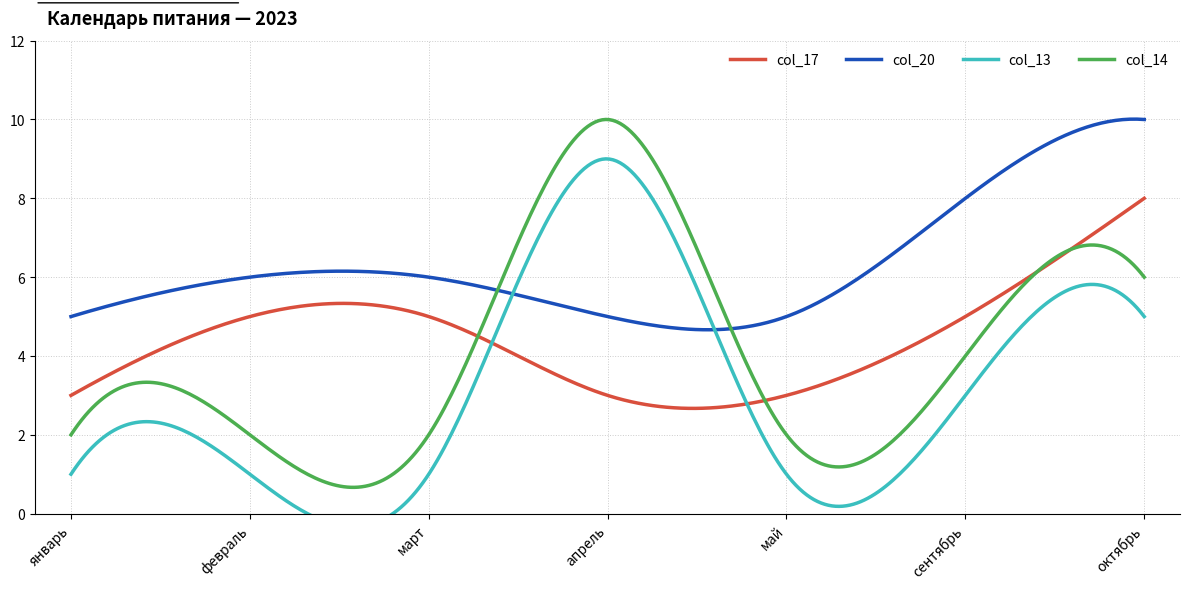

At which category does the chart reach its minimum across all series?

январь